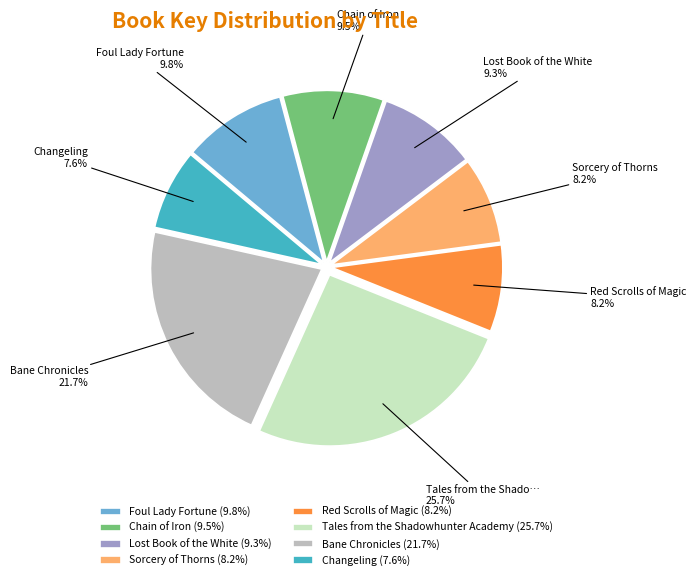

Is the sum of Foul Lady Fortune and Red Scrolls of Magic greater than half?

No